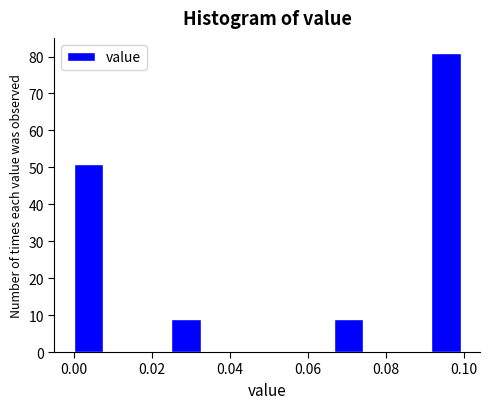

Over which range of the x-axis is the bar tallest?

0.092 to 0.100